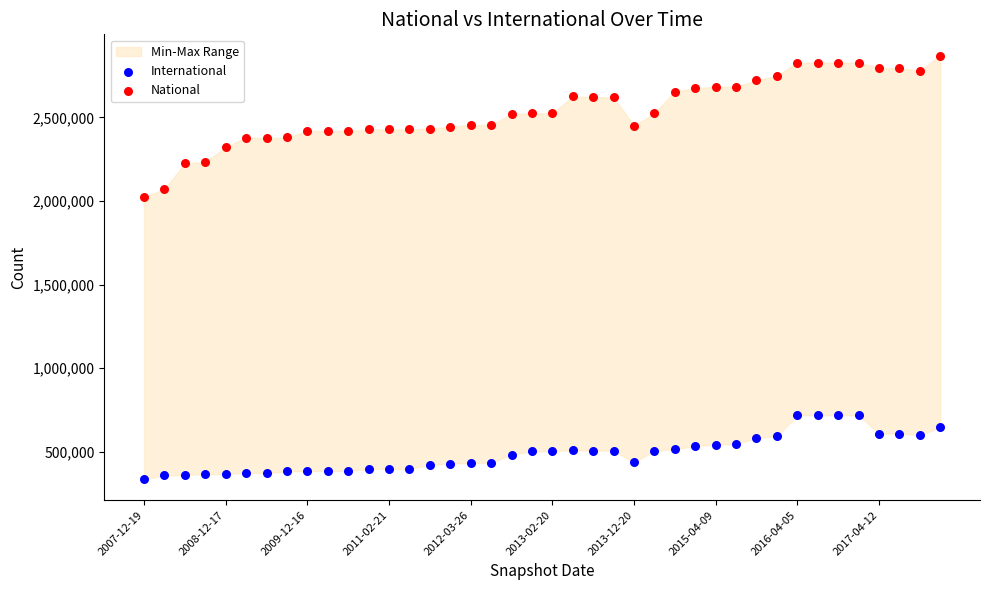

Across all series, what Y value is closest to 1603327?

2022080